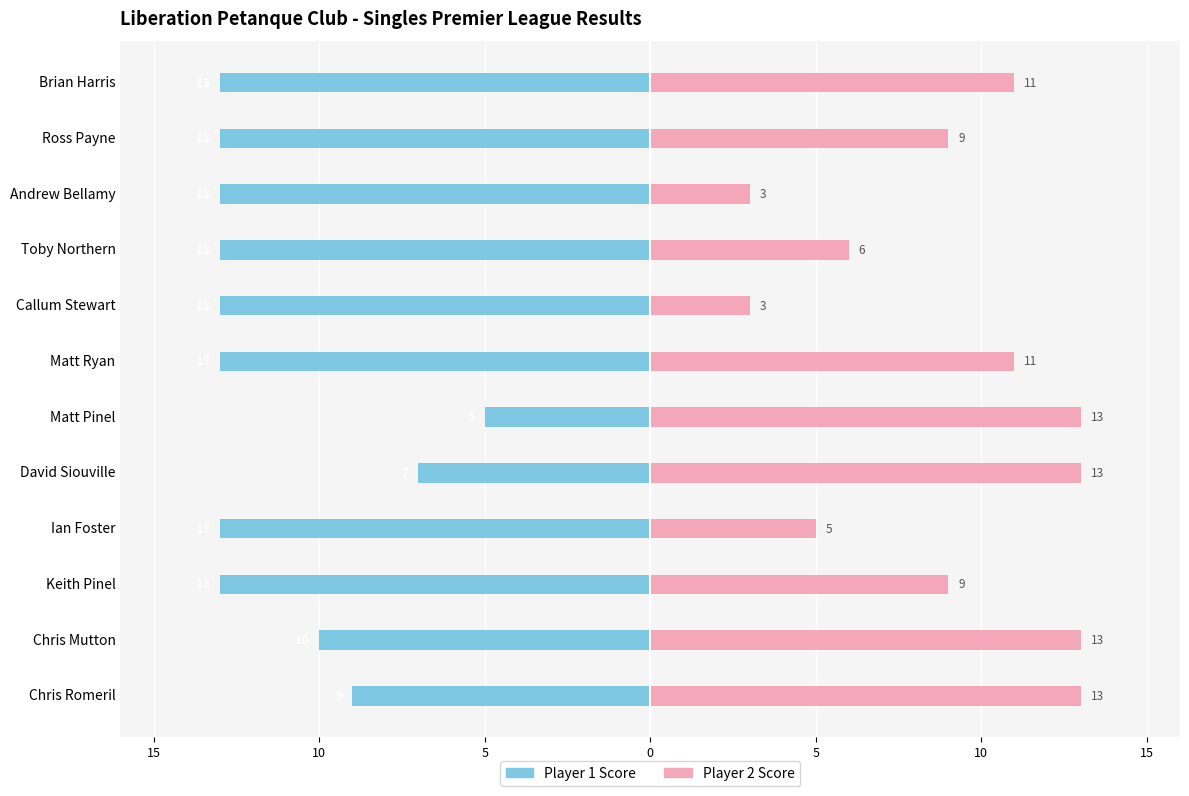

The value of Player 2 Score at Toby Northern is 2. True or false?

False